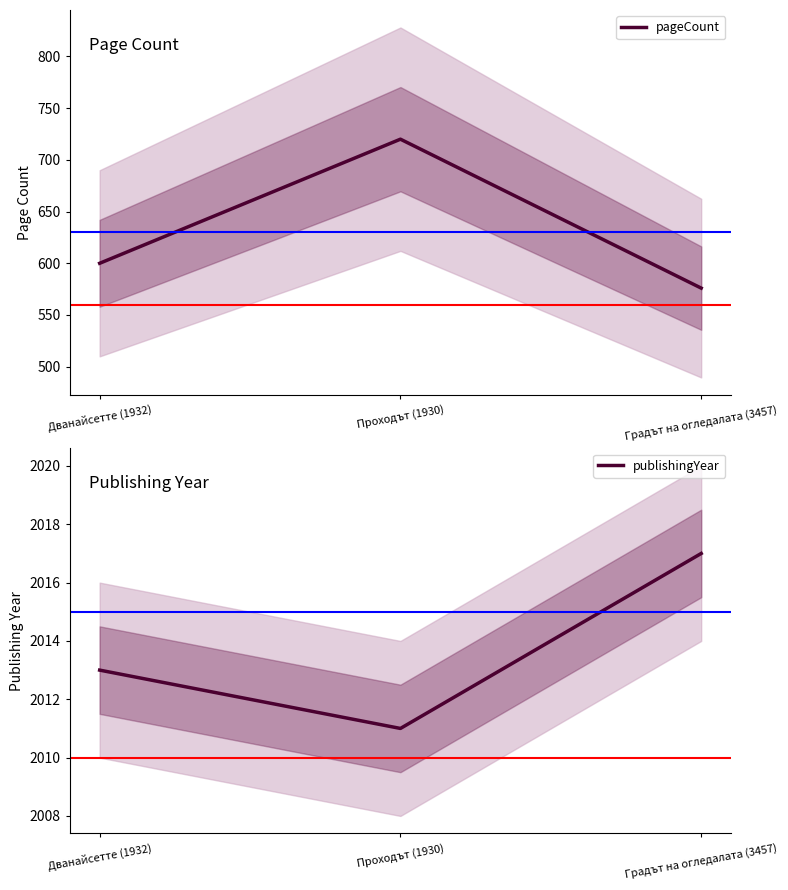

Reading left to right, transcribe all the data shown in this chart.

pageCount: 600	720	576
publishingYear: 2013	2011	2017